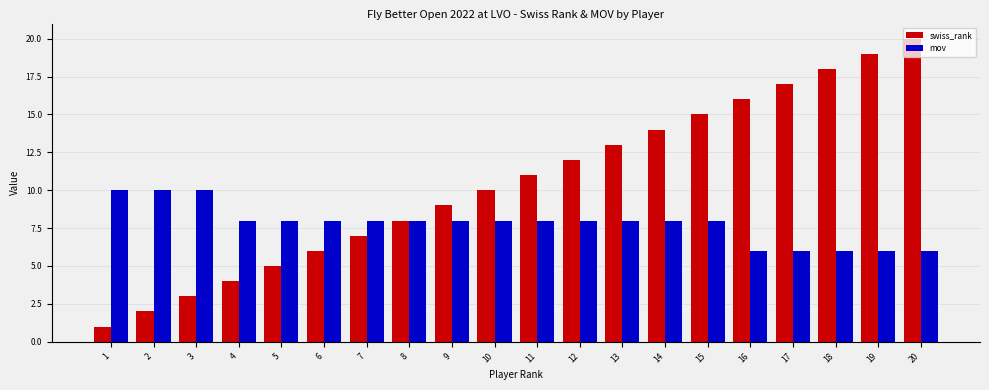

Which series changed the most between 6 and 16?

swiss_rank